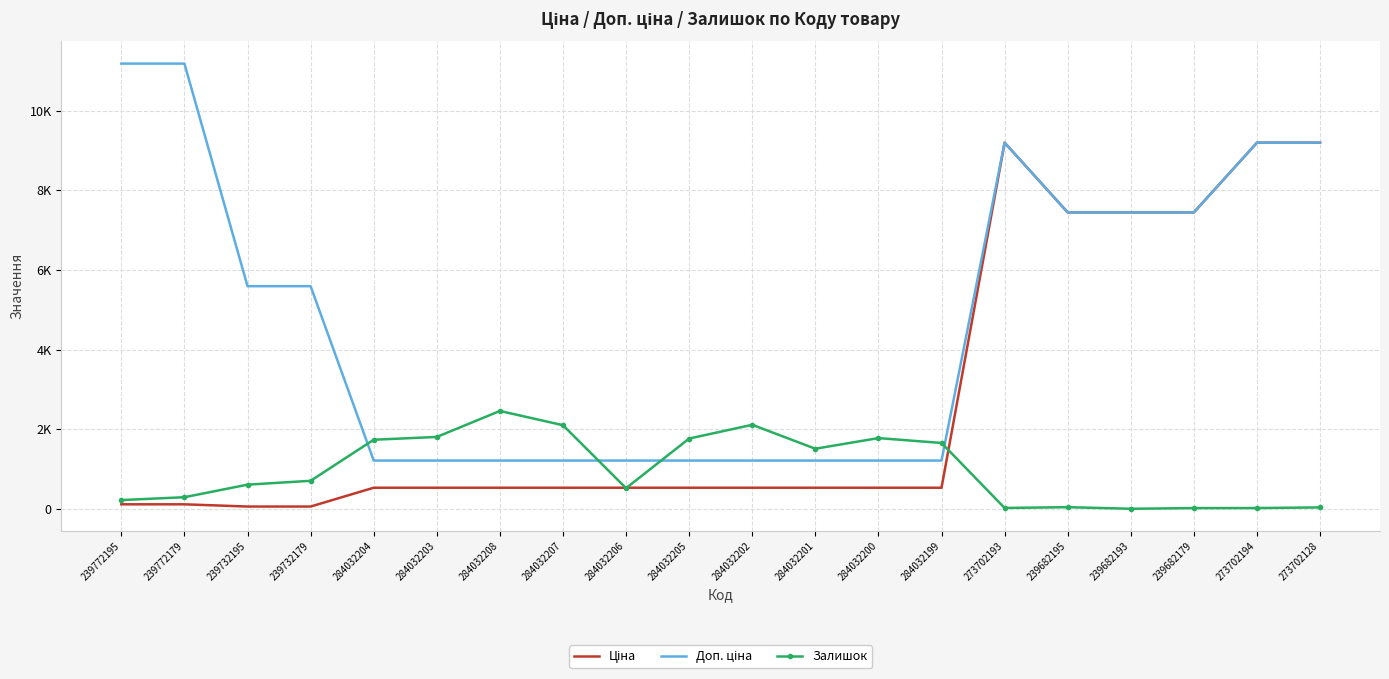

The value of Ціна at 284032199 is 528.2. True or false?

True